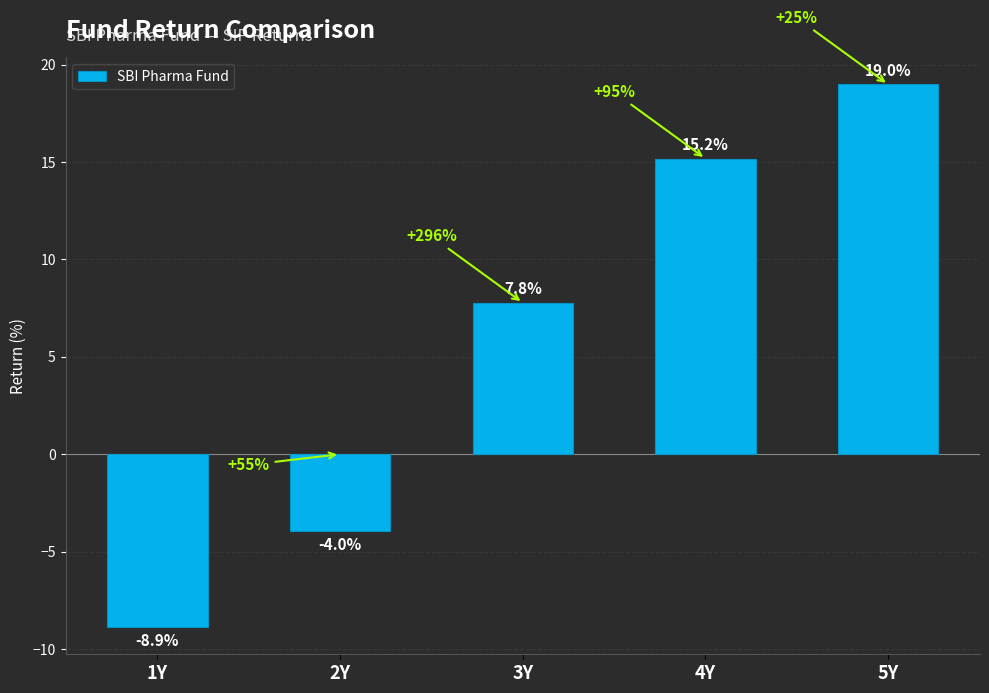

Between 5Y and 1Y, which is larger?

5Y